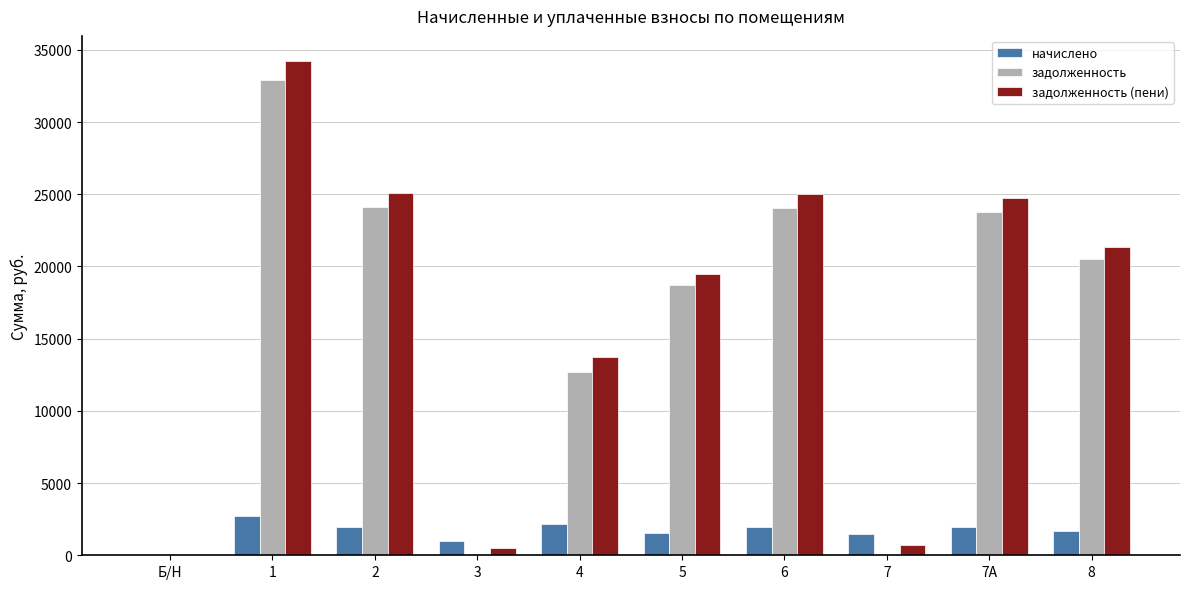

What is the maximum value shown in the chart?

34253.6